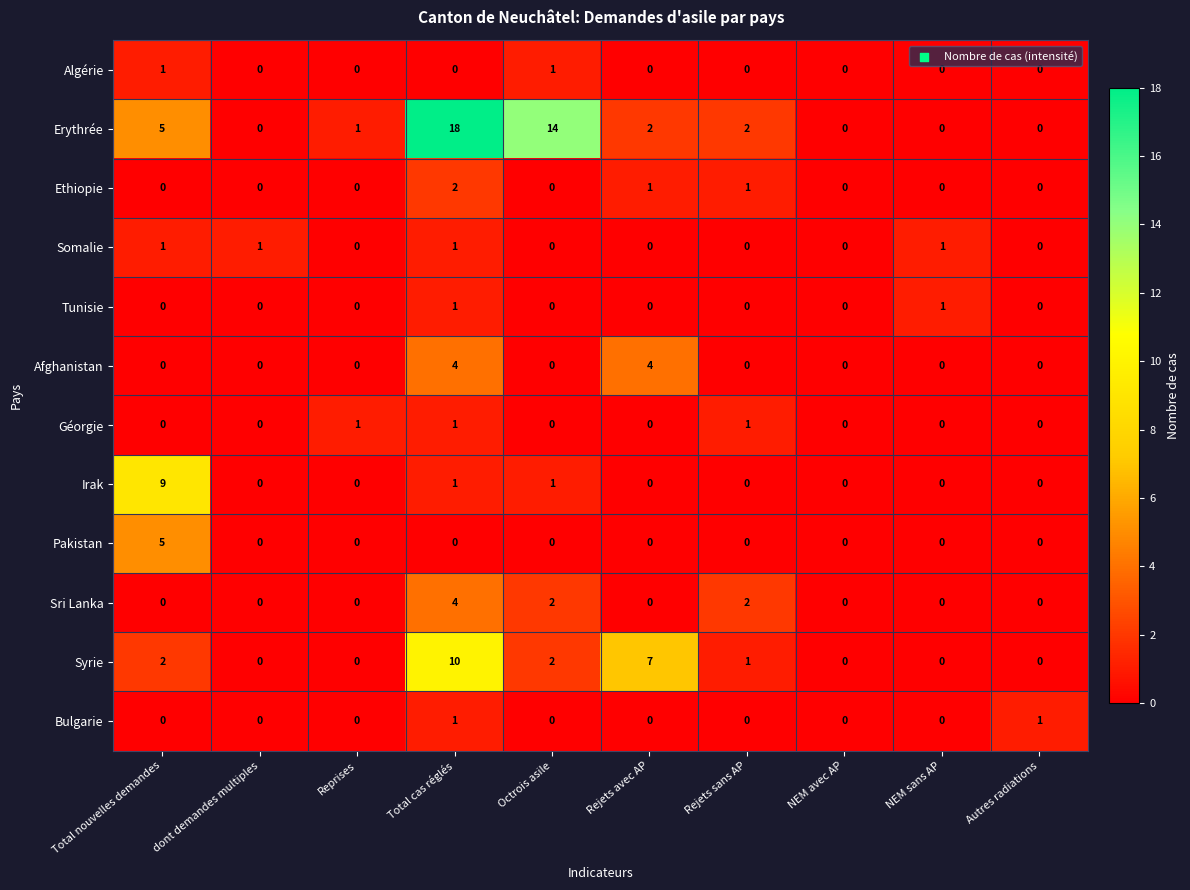

At which category is the sum across all series the highest?

Total cas réglés